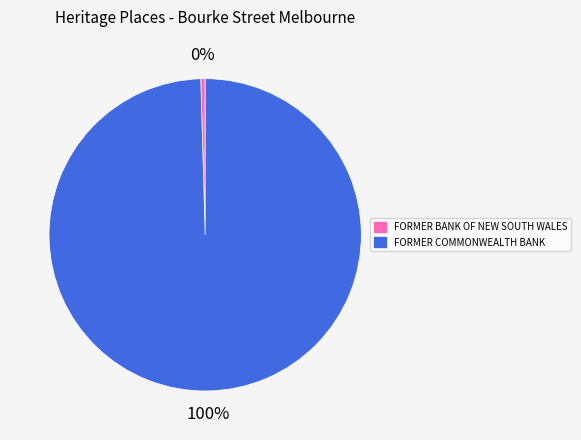

Rank the categories by value from lowest to highest.

FORMER BANK OF NEW SOUTH WALES, FORMER COMMONWEALTH BANK